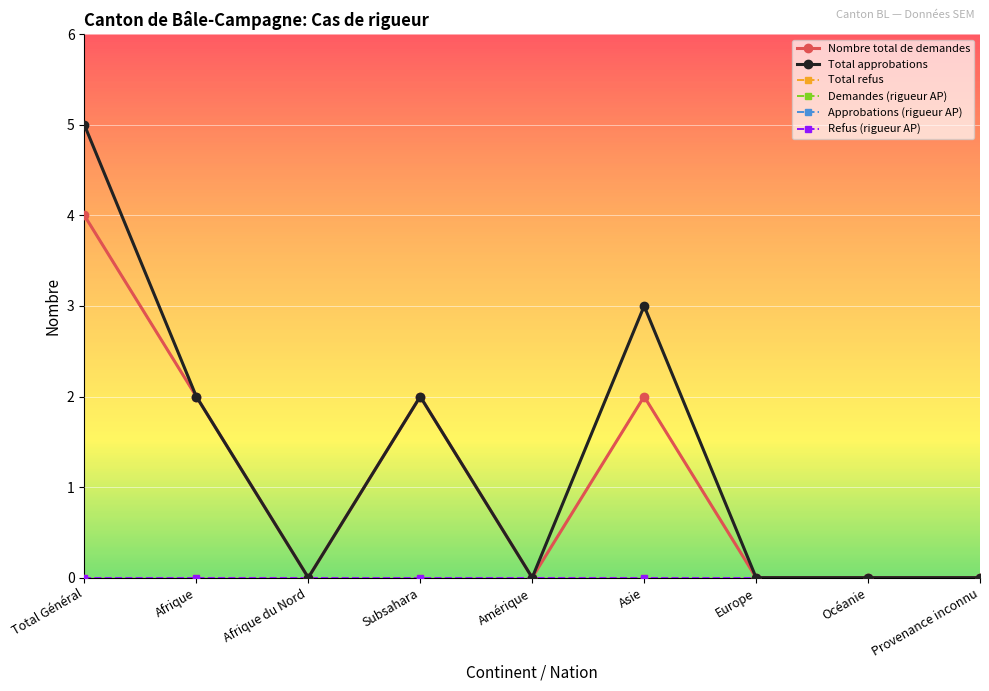

Does the chart have visible grid lines?

Yes